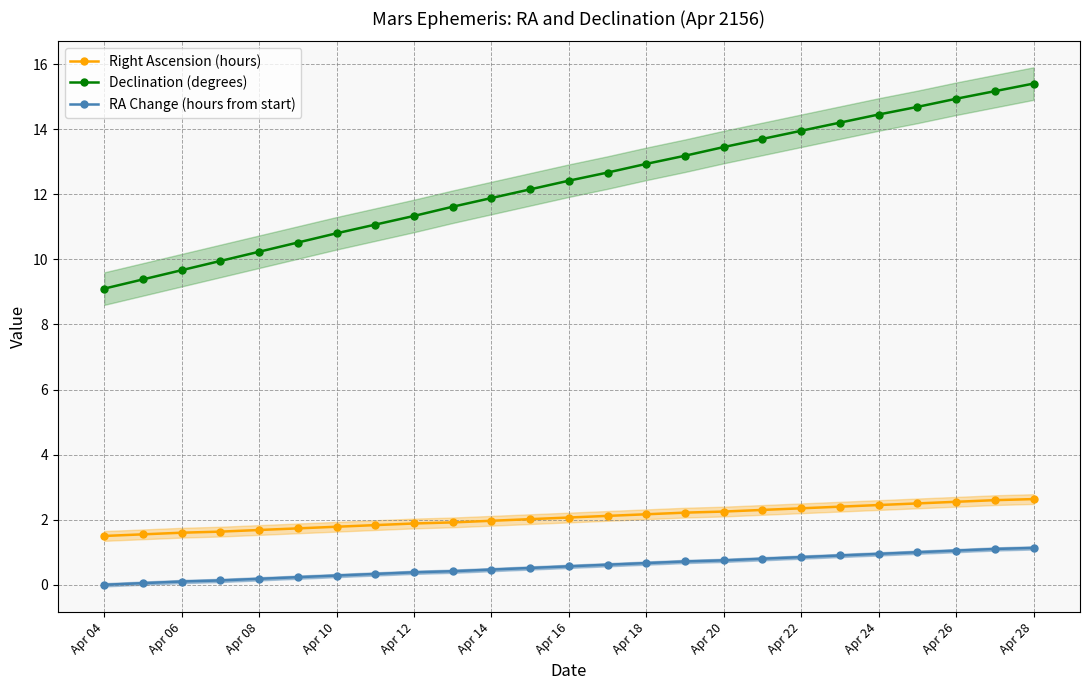

Is the value of RA Change (hours from start) at Apr 20 greater than the value of Declination (degrees) at Apr 08?

No